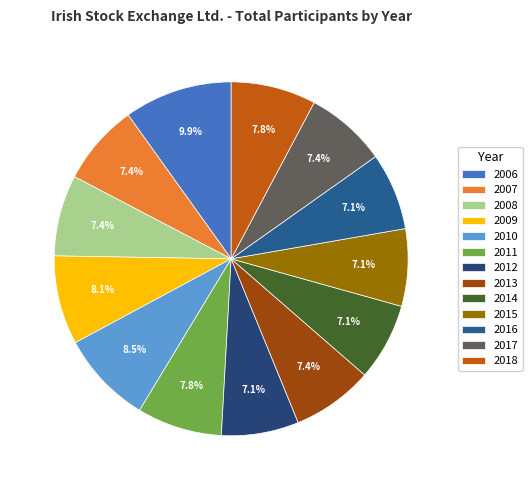

To the nearest percent, what percentage of the pie is 2011?

8%